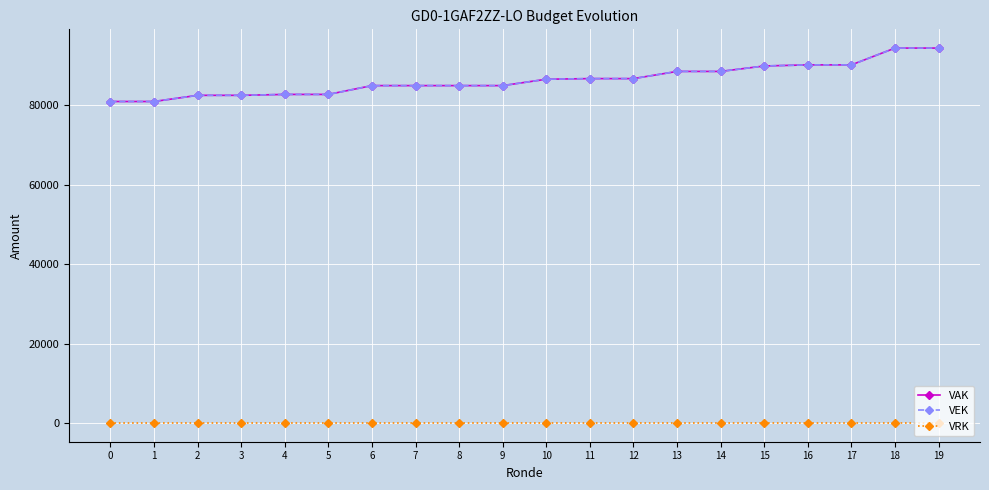

Reading right to left, list all the values displayed in this chart.

VAK: 94415	94415	90184	90184	89906	88535	88535	86727	86727	86570	84963	84963	84963	84963	82744	82744	82513	82513	80961	80961
VEK: 94415	94415	90184	90184	89906	88535	88535	86727	86727	86570	84963	84963	84963	84963	82744	82744	82513	82513	80961	80961
VRK: 0	0	0	0	0	0	0	0	0	0	0	0	0	0	0	0	0	0	0	0